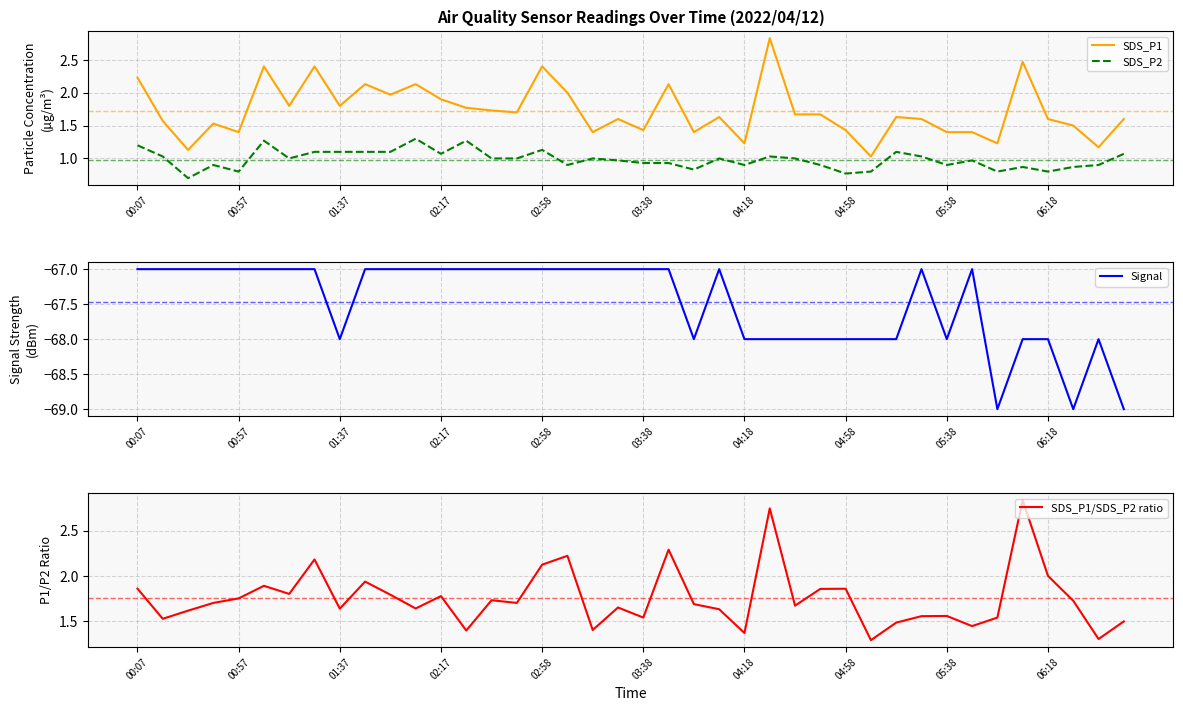

At which category does the chart reach its minimum across all series?

34